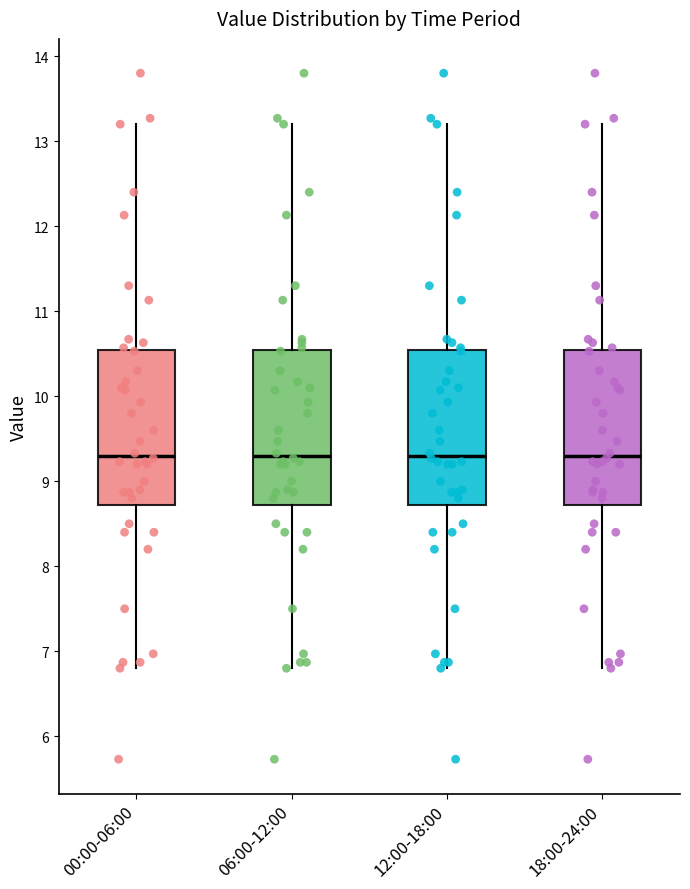

Where is the lower edge of the box for 12:00-18:00 on the y-axis? The values are not printed on the chart, so give them approximately, as read against the axis.

8.7